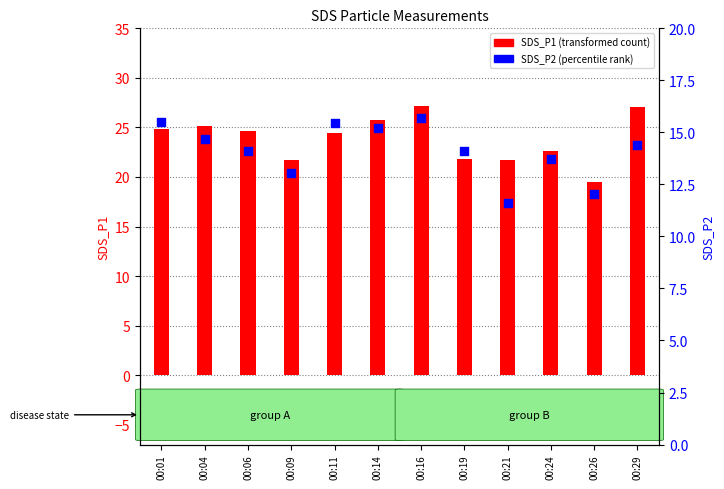

What is the total value across all series at 00:14?

41.0